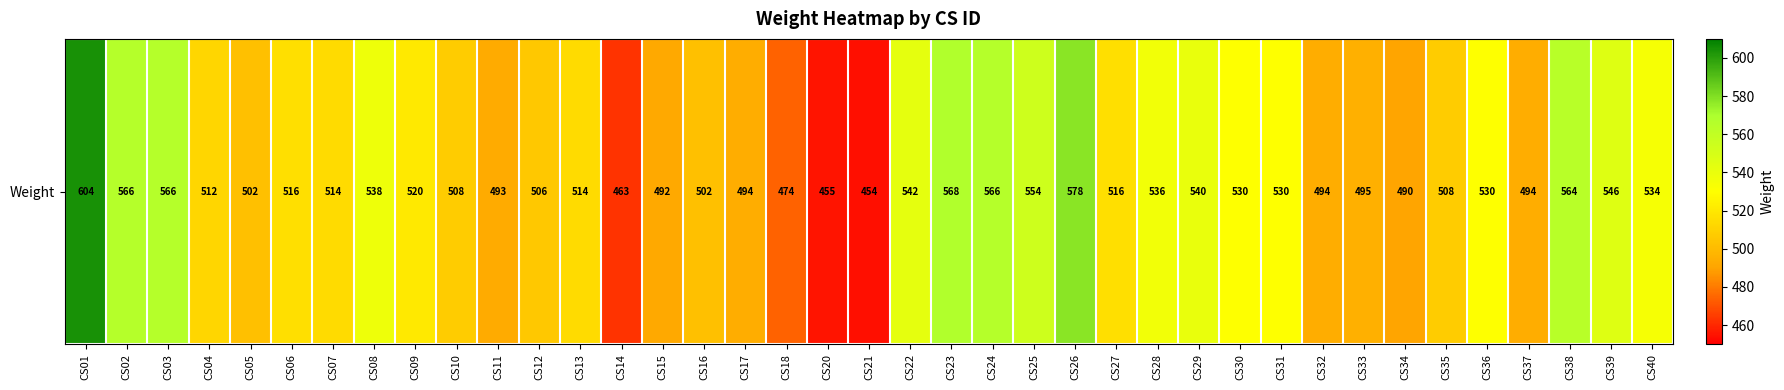

List the labels in order of value, smallest first.

CS21, CS20, CS14, CS18, CS34, CS15, CS11, CS17, CS32, CS37, CS33, CS05, CS16, CS12, CS10, CS35, CS04, CS07, CS13, CS06, CS27, CS09, CS30, CS31, CS36, CS40, CS28, CS08, CS29, CS22, CS39, CS25, CS38, CS02, CS03, CS24, CS23, CS26, CS01